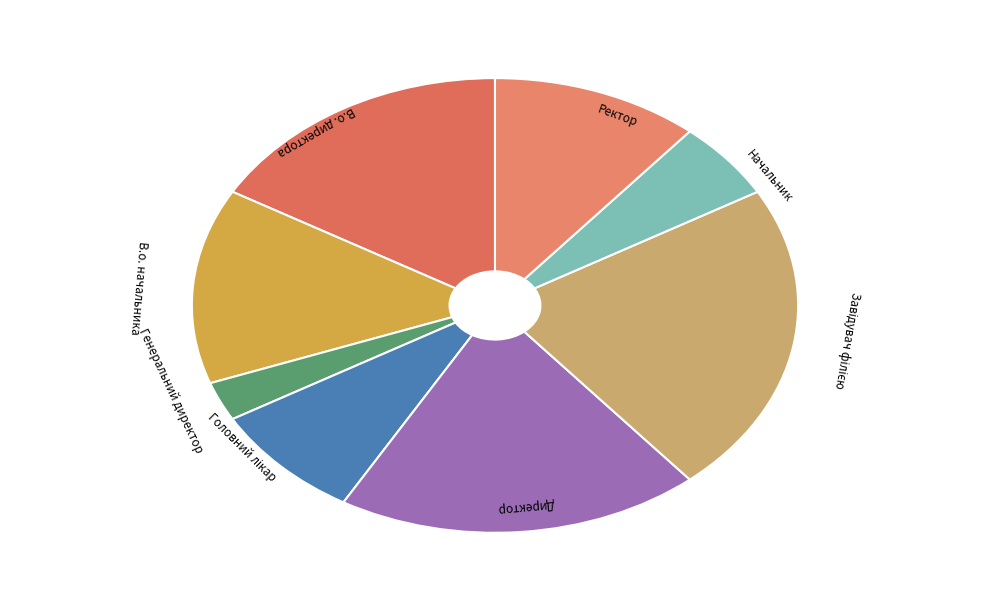

How many slices are in this pie chart?

8